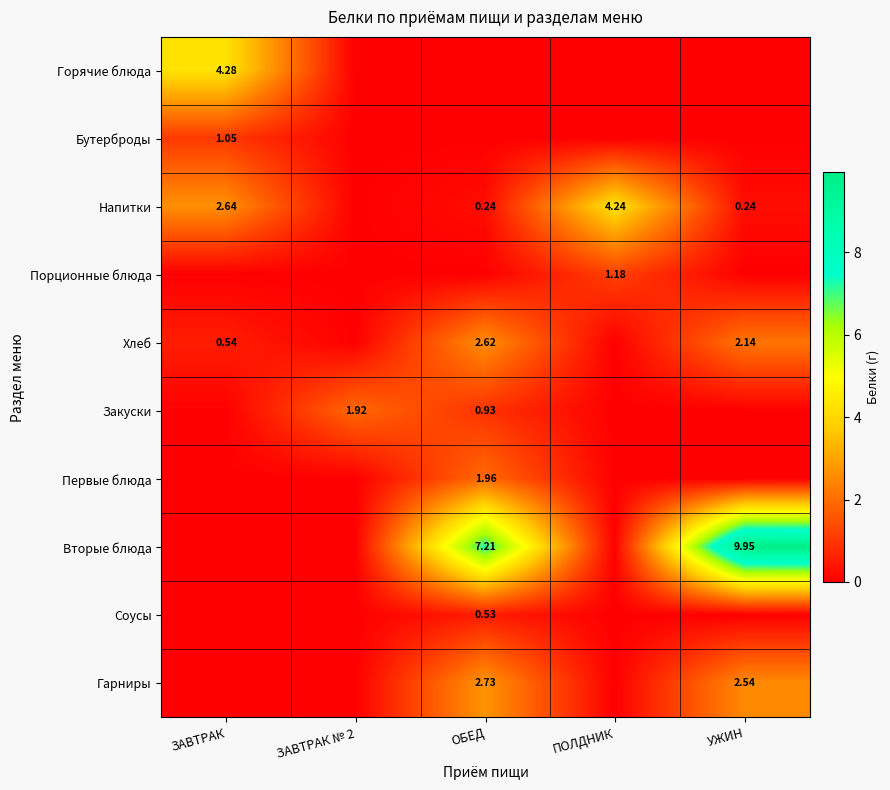

Which series changed the most between ОБЕД and УЖИН?

Вторые блюда